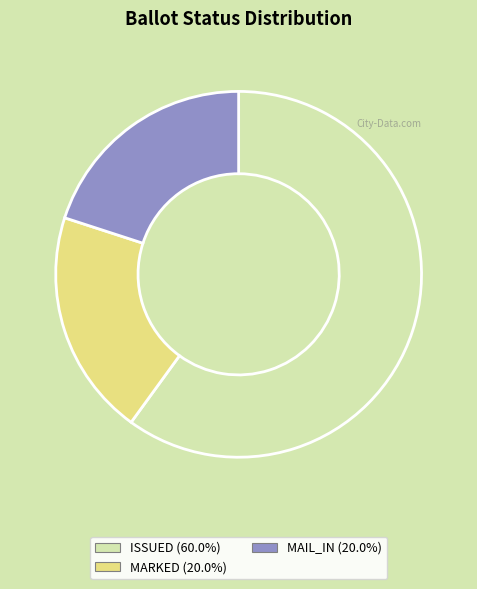

How many slices are in this pie chart?

3